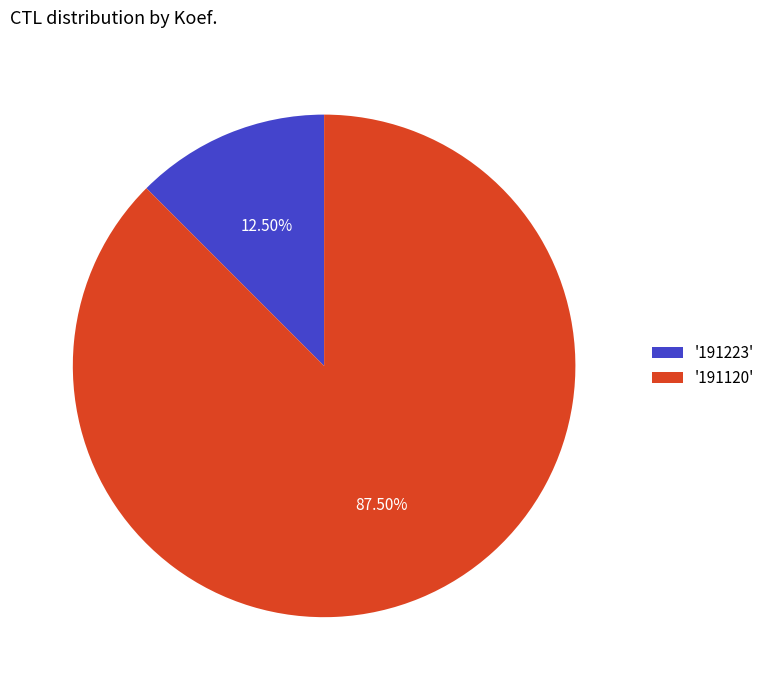

Approximately how many times larger is the value at '191120' compared to '191223'?

7.0